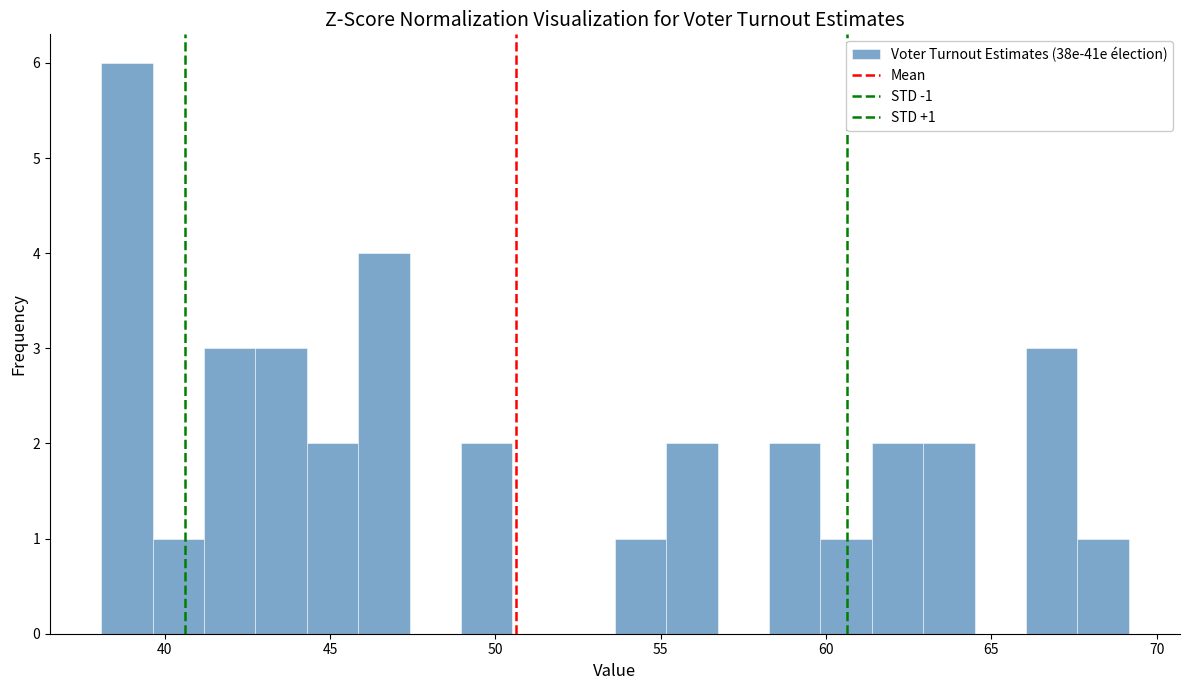

Read against the x-axis, roughly where is the centre of the tallest bar?

39.0